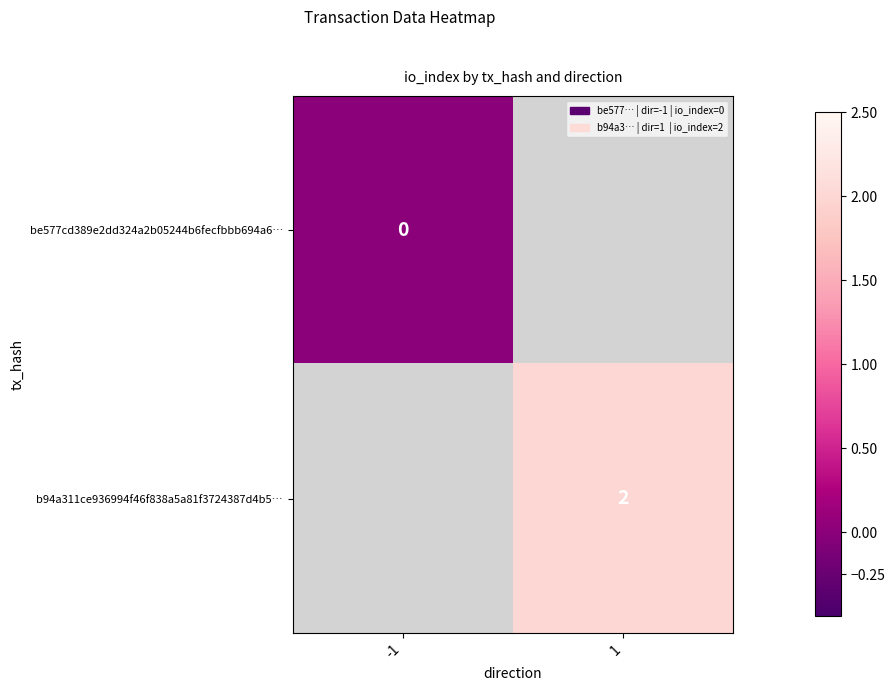

The b94a311ce936994f46f838a5a81f3724387d4b5… series shows 1 at 1. True or false?

False